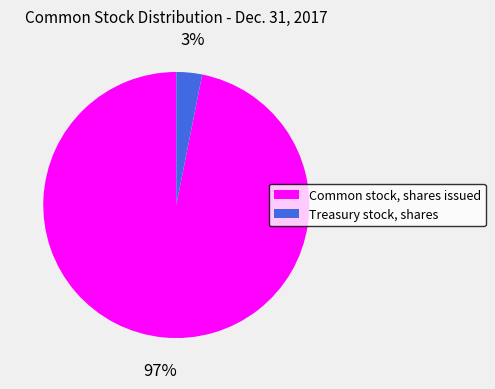

Between Treasury stock, shares and Common stock, shares issued, which is larger?

Common stock, shares issued